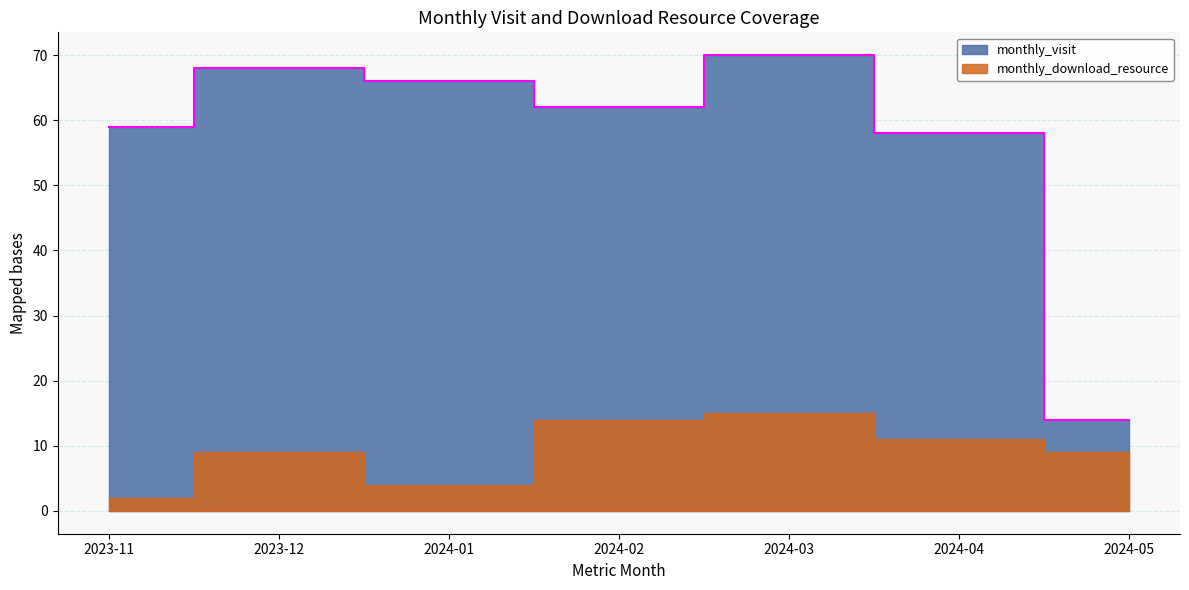

Between 2024-03 and 2023-12, which is larger?

2024-03